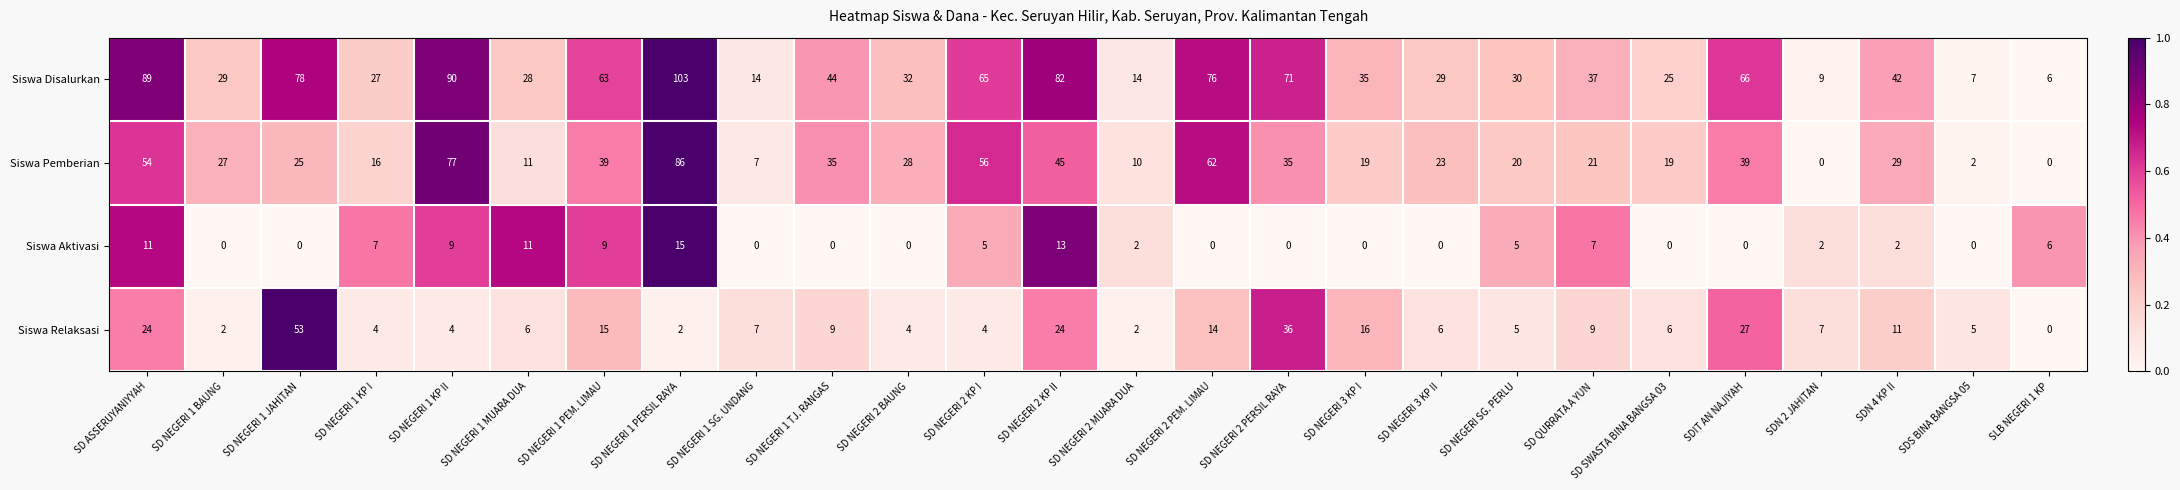

List the series in order of their peak value, lowest first.

Siswa Aktivasi, Siswa Relaksasi, Siswa Pemberian, Siswa Disalurkan